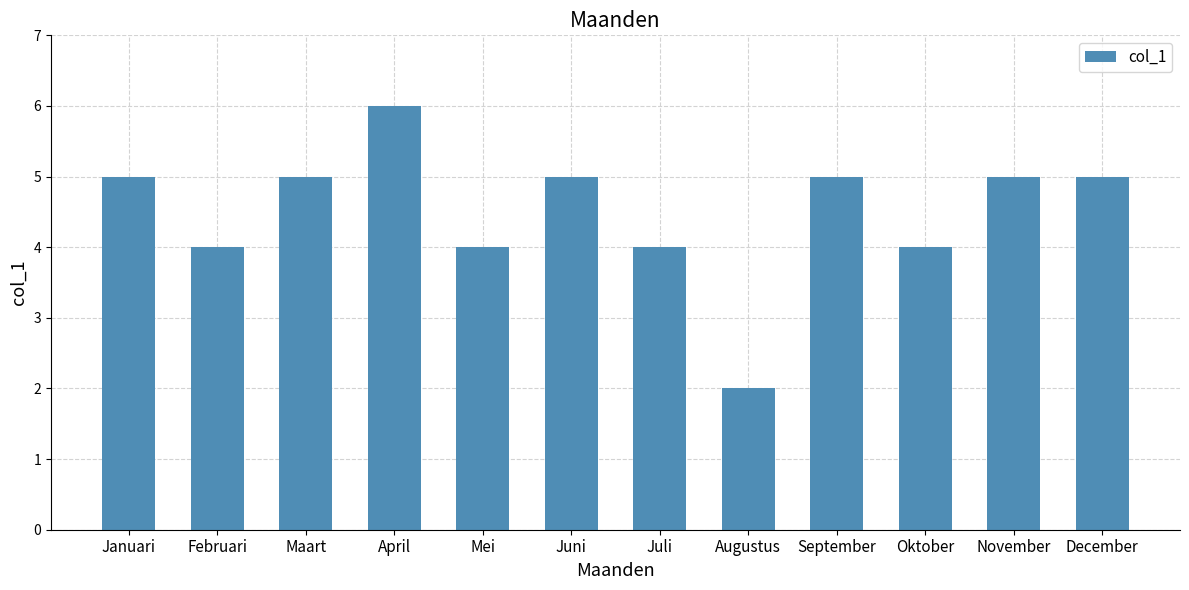

What is the sum of all values?

54